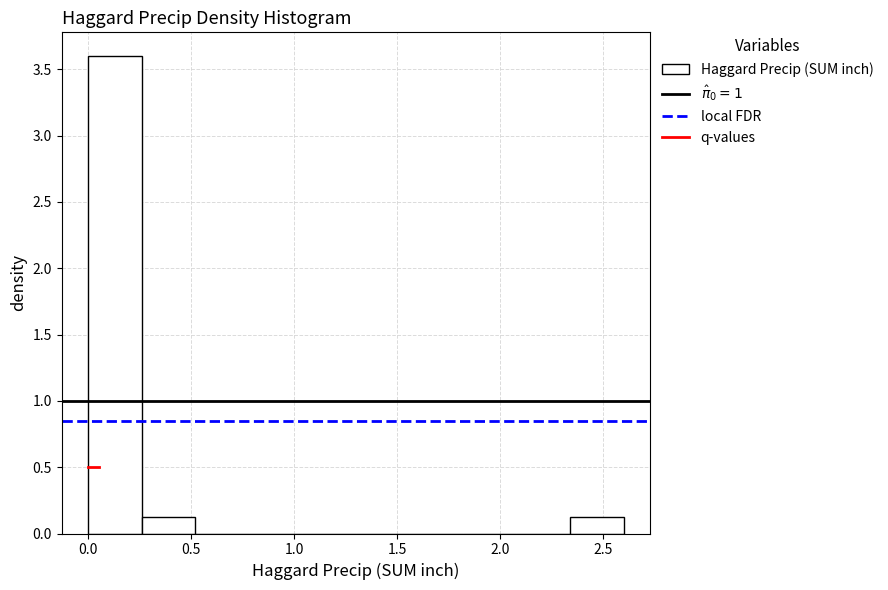

Reading left to right, list every bar in this chart as the range it spans on the x-axis followed by its height. Neither the bar edges nor the heights are printed on the chart, so give them approximately, as read against the axes.

0.00 to 0.26: 3.6
0.26 to 0.52: 0.1
0.52 to 0.78: 0
0.78 to 1.04: 0
1.04 to 1.30: 0
1.30 to 1.56: 0
1.56 to 1.82: 0
1.82 to 2.08: 0
2.08 to 2.34: 0
2.34 to 2.60: 0.1